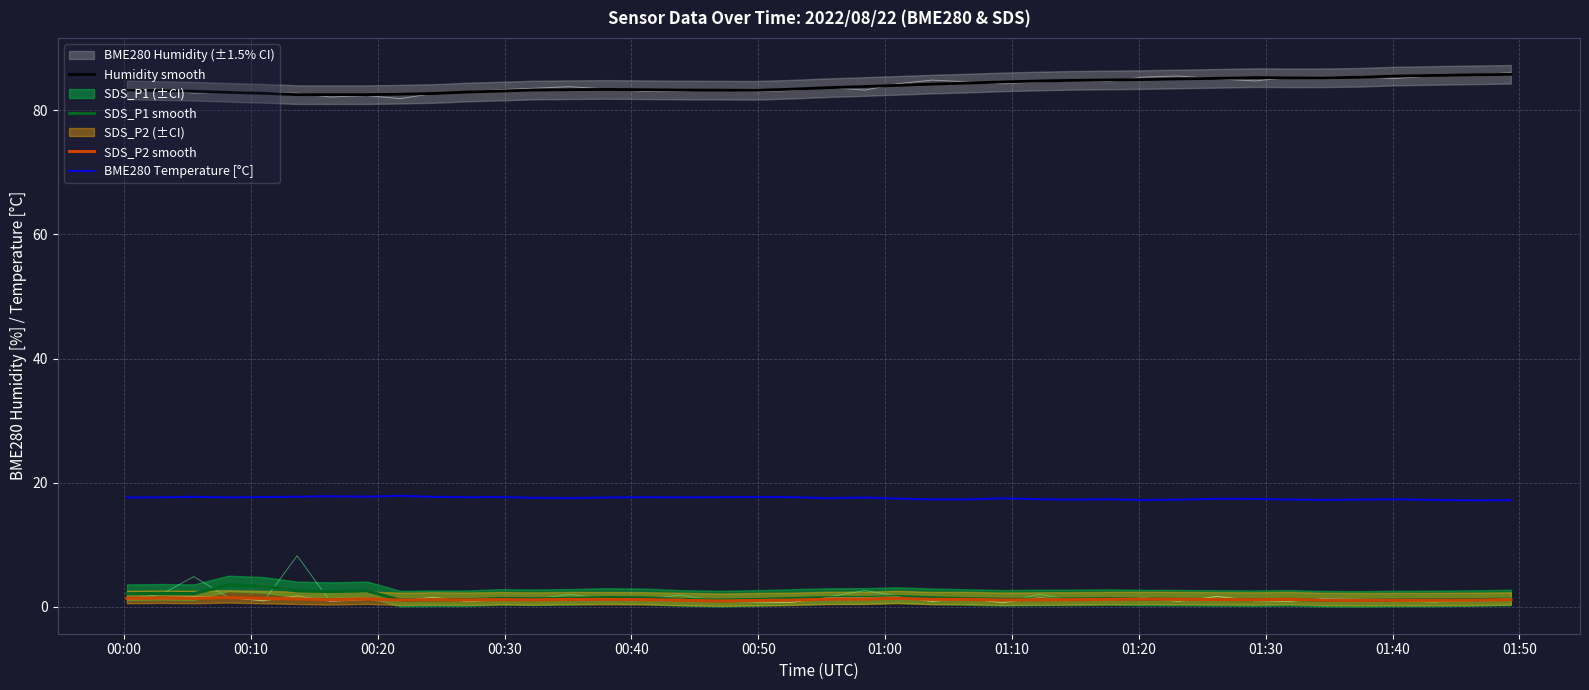

What is the value of the SDS_P2 smooth point at the 26th from the left?

1.1